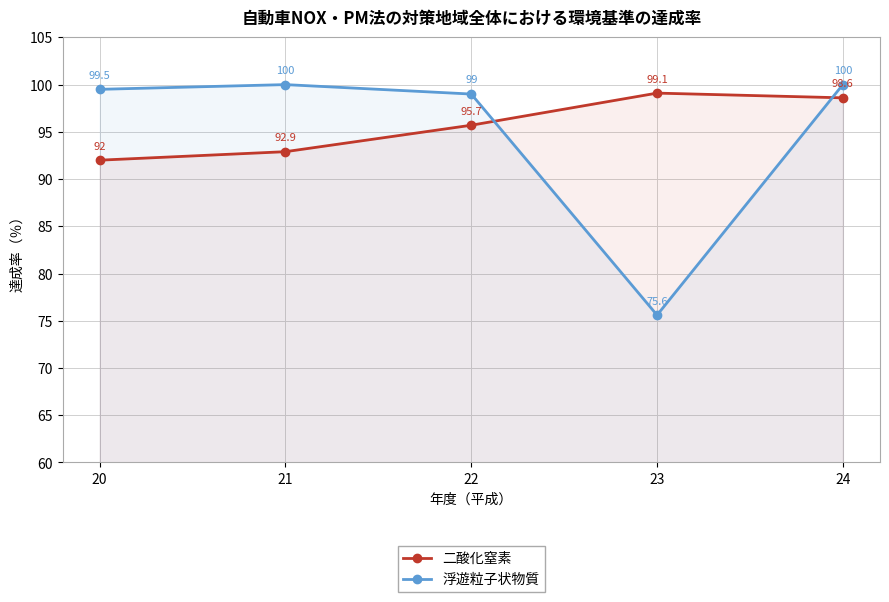

At which category is the sum across all series the highest?

24